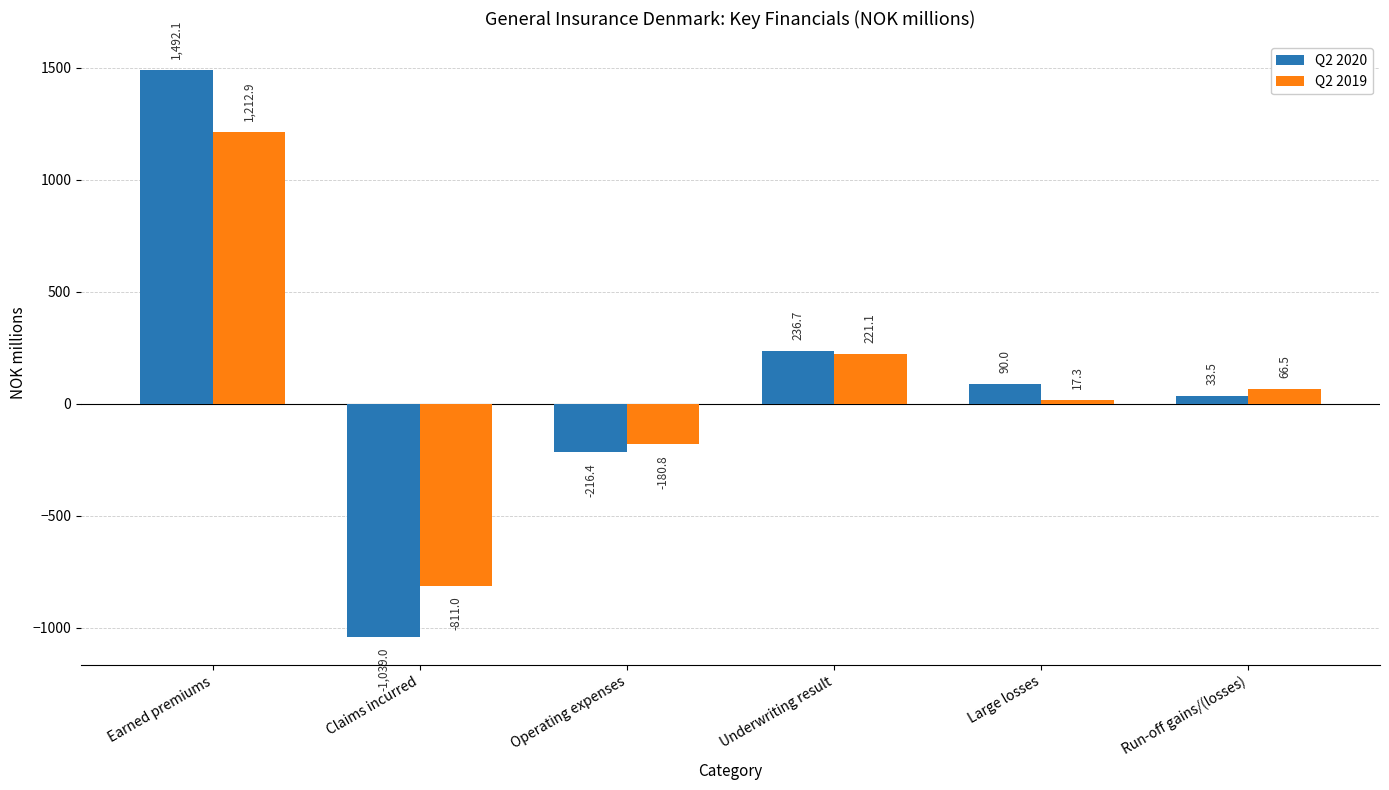

What position from the left is Run-off gains/(losses)?

6